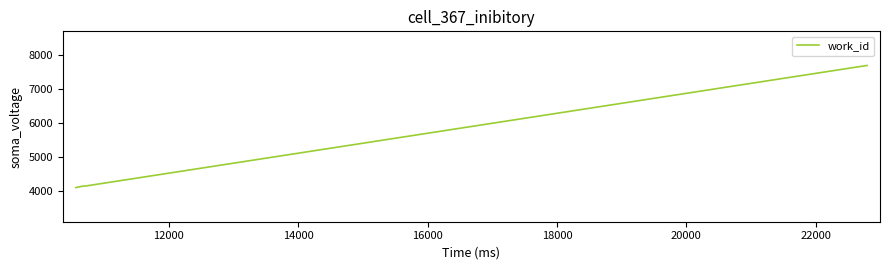

What is the difference between the maximum and minimum values?

3576